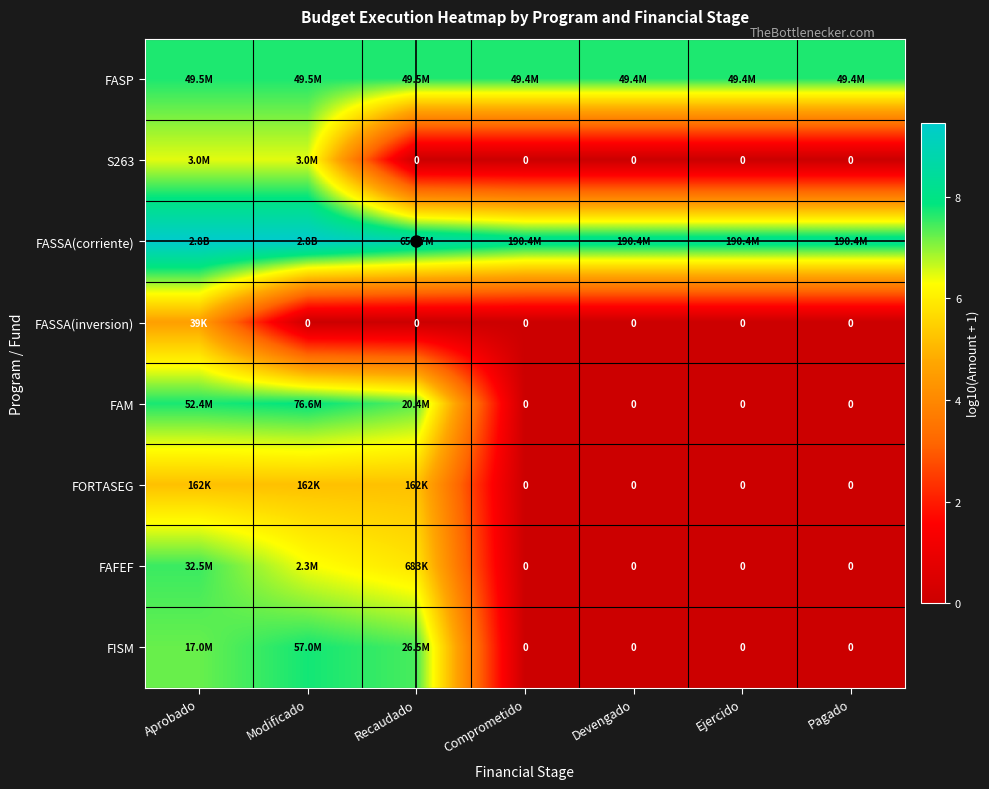

The value of FISM at Aprobado is 7.2. True or false?

True